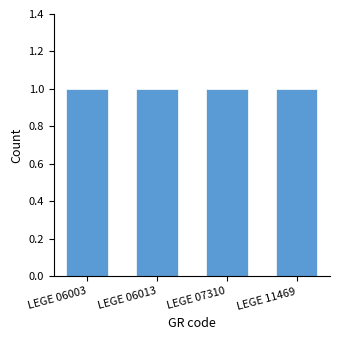

The value at LEGE 11469 is 291248. True or false?

False